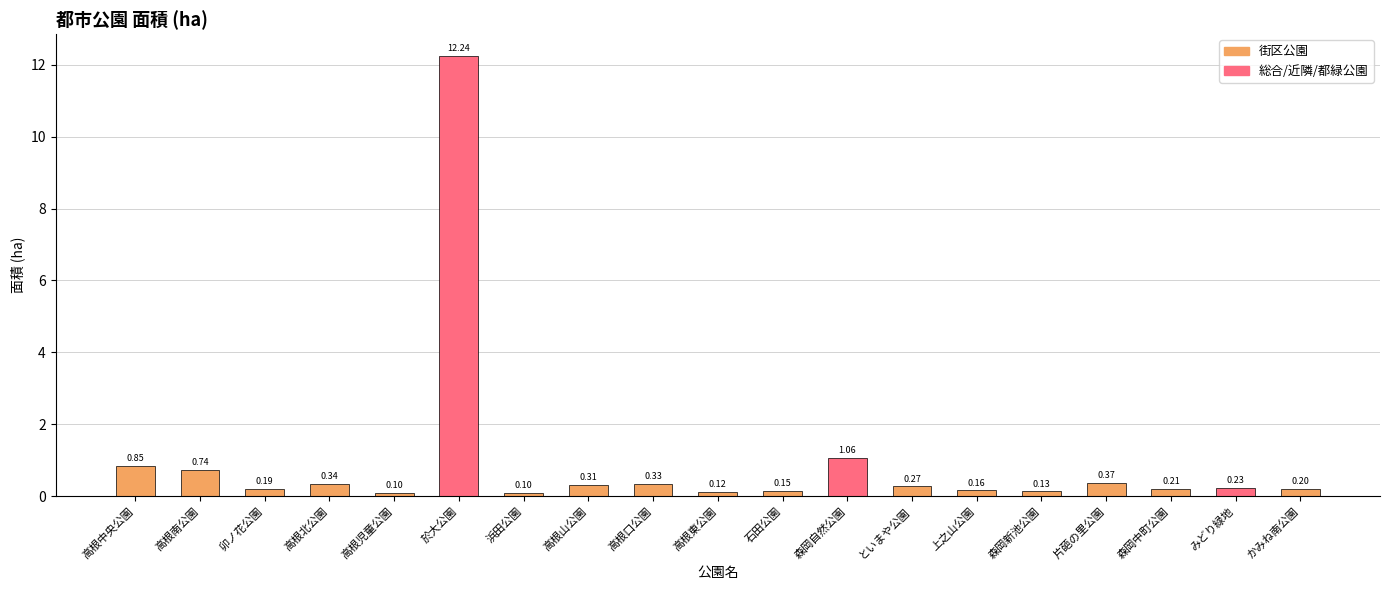

What is the difference between the maximum and minimum values?

12.1